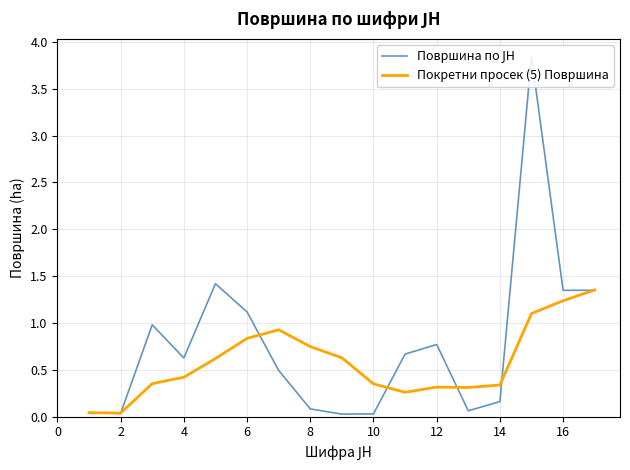

Is it true that Покретни просек (5) Површина equals 0.6 at 4?

False